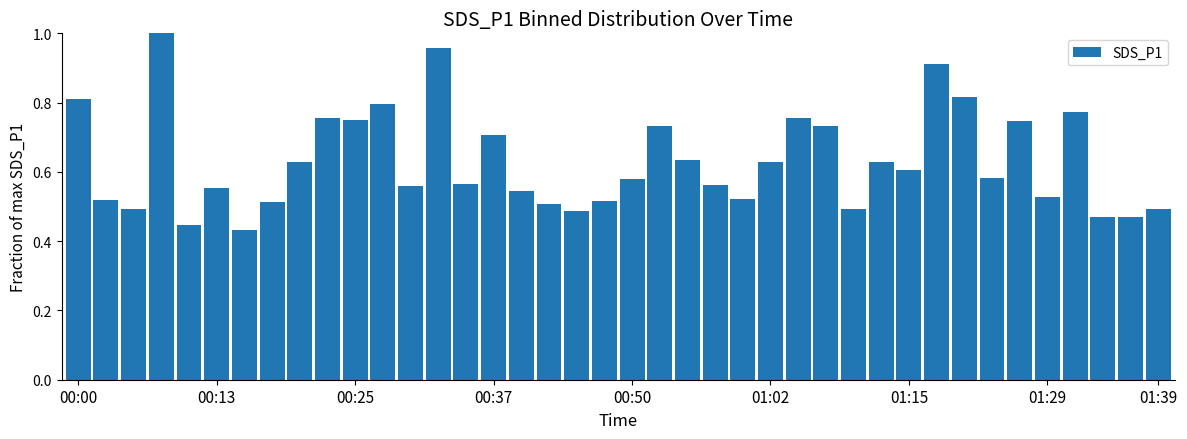

What is the sum of all values?

25.2